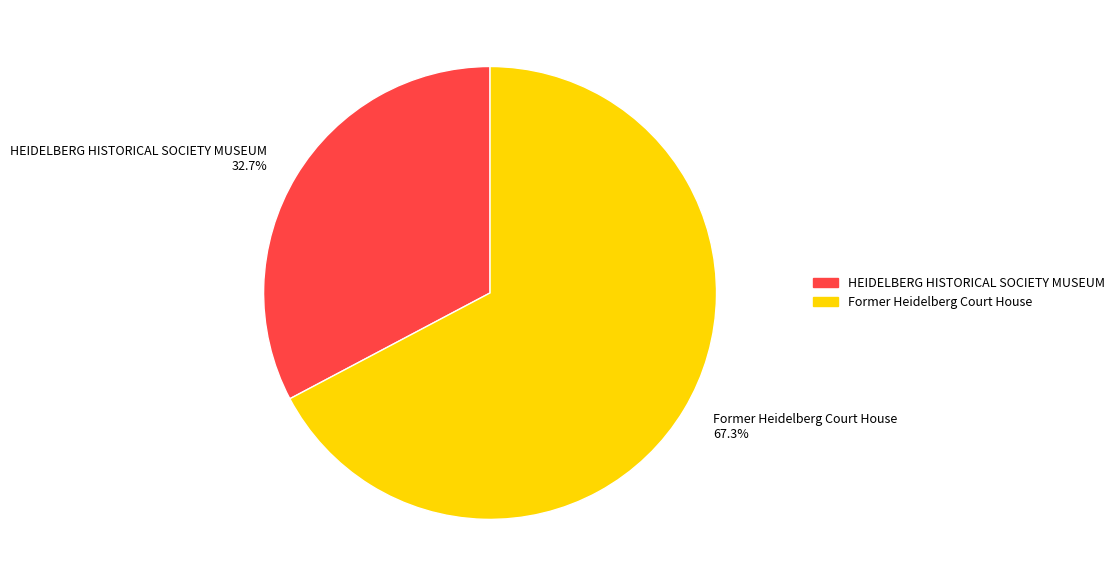

What is the smallest slice in the pie chart?

HEIDELBERG HISTORICAL SOCIETY MUSEUM